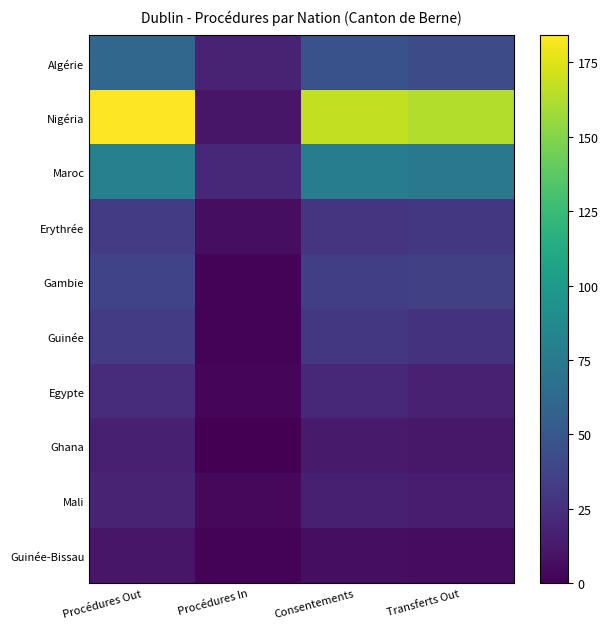

Rank the series by their maximum value, from highest to lowest.

Nigéria, Maroc, Algérie, Gambie, Guinée, Erythrée, Egypte, Mali, Ghana, Guinée-Bissau